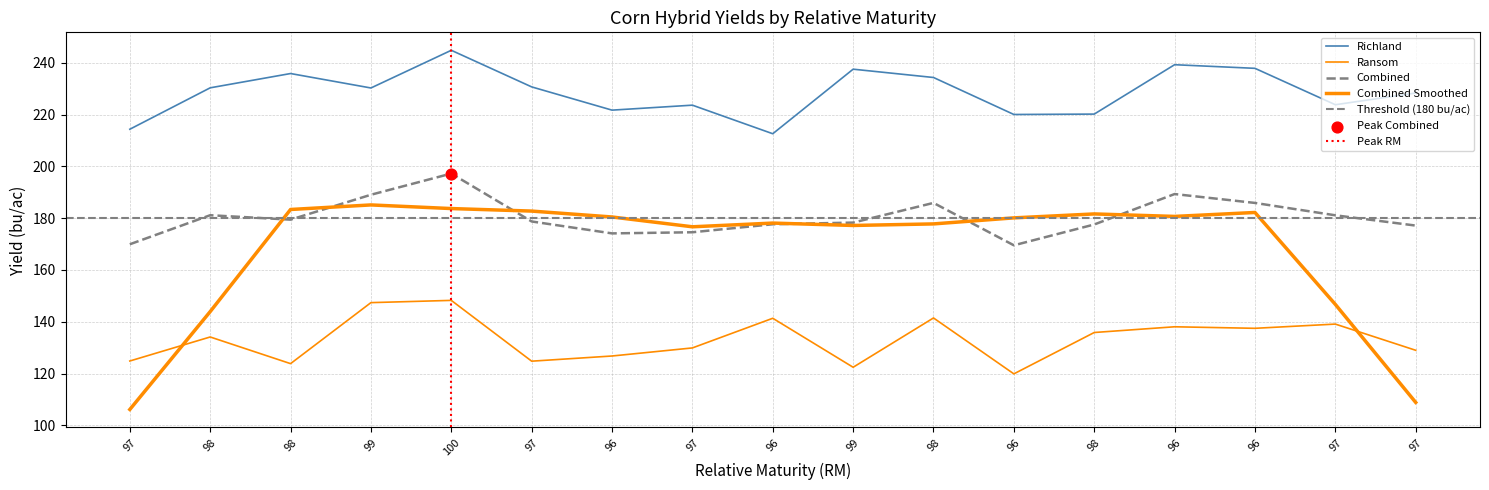

At how many categories does at least one series exceed 240?

1